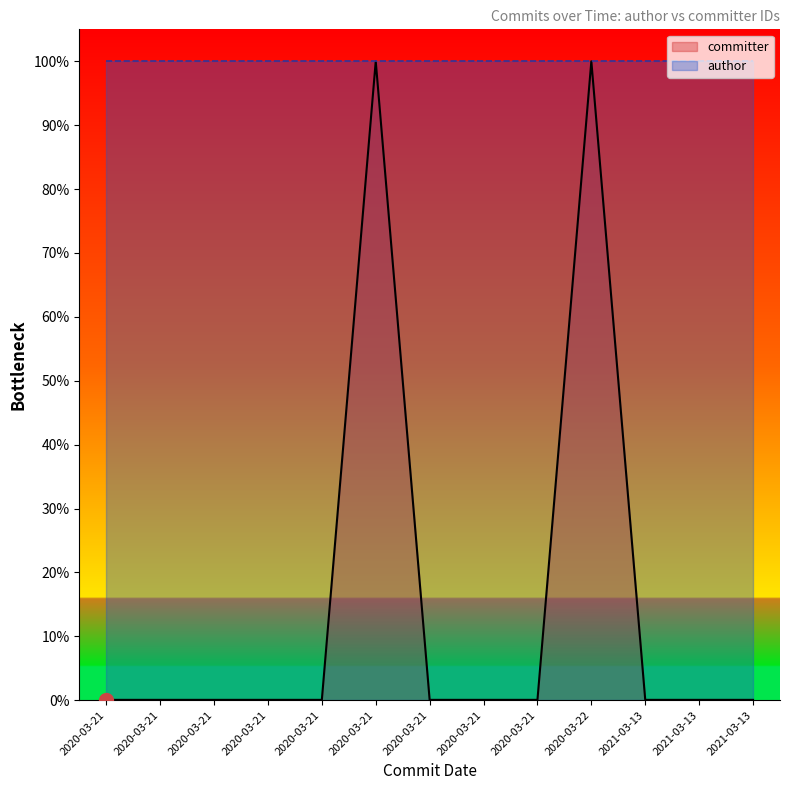

What is the label of the 8th point from the right?

2020-03-21